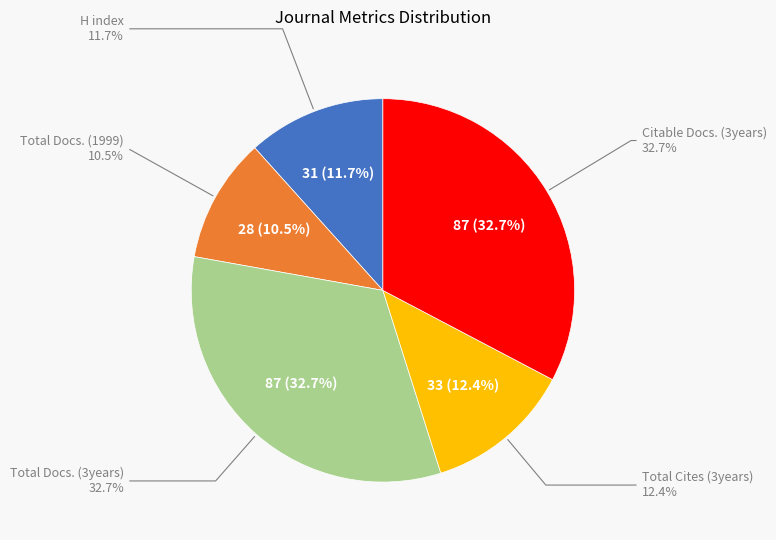

To the nearest percent, what is the difference between the Citable Docs. (3years) and Total Docs. (1999) slice percentages?

22%